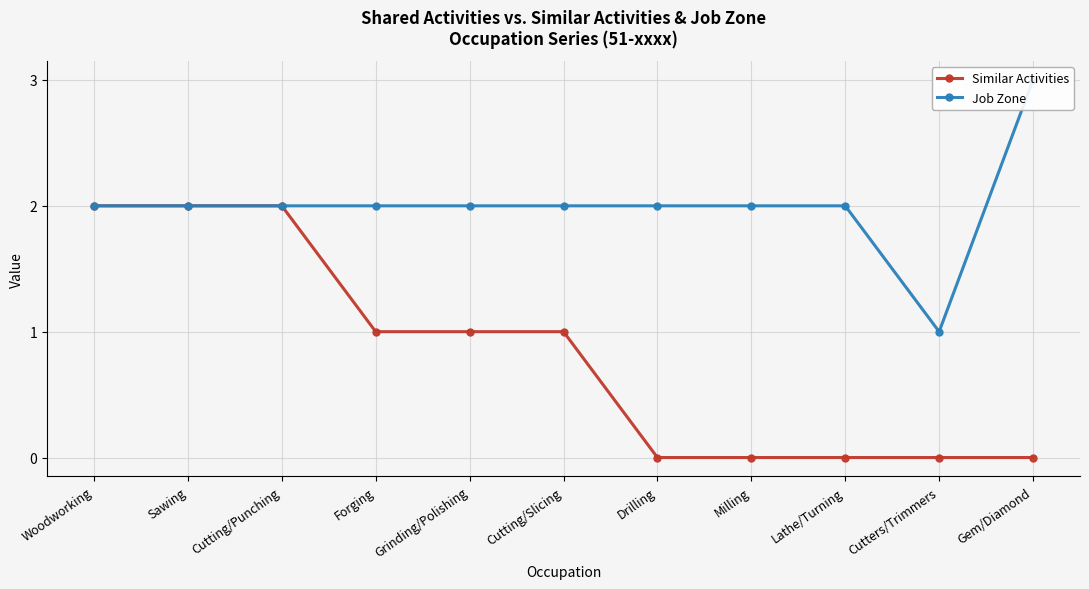

Read the Job Zone value at Grinding/Polishing.

2